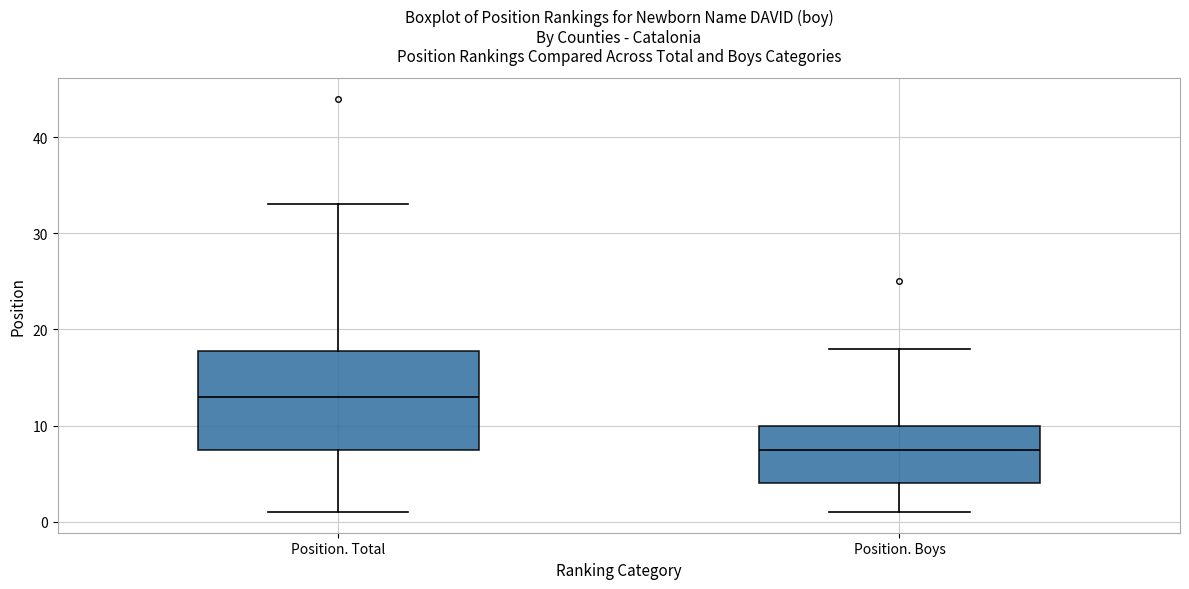

Comparing the boxes themselves (not the whiskers), which one is the tallest?

Position. Total